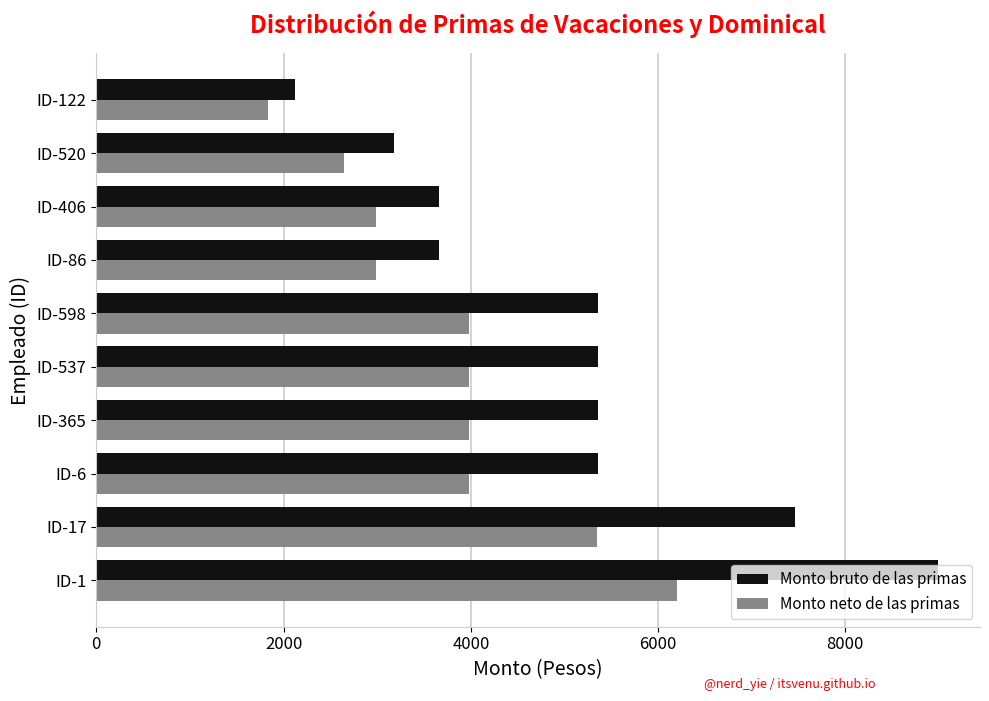

Rank the series by their average value, from lowest to highest.

Monto neto de las primas, Monto bruto de las primas